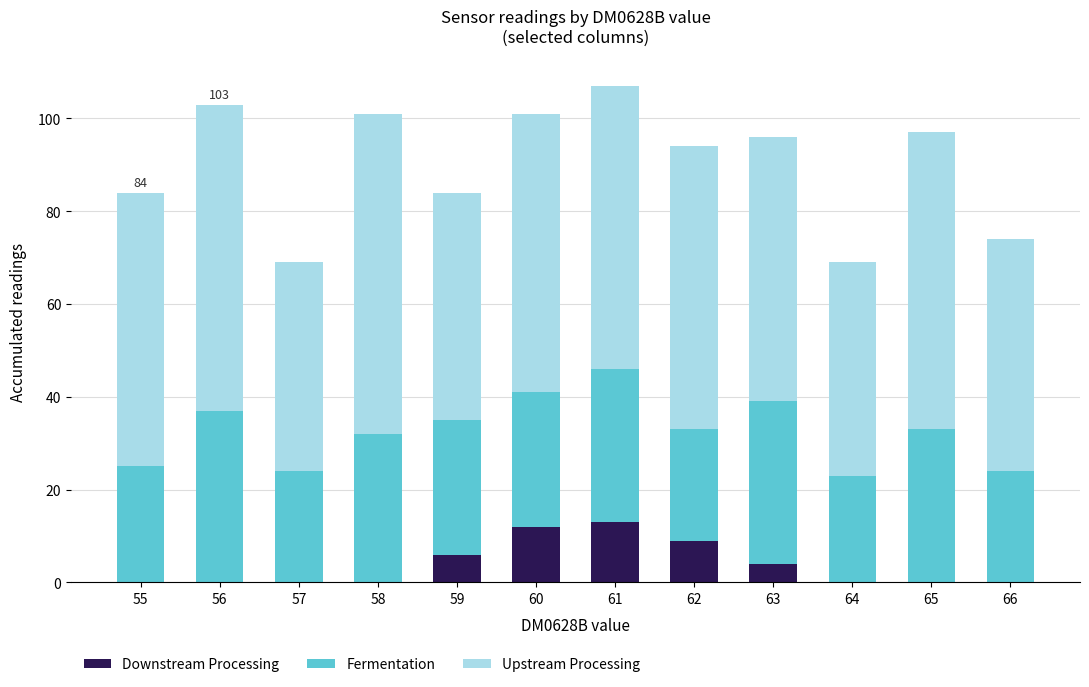

What is the maximum value for Downstream Processing?

13